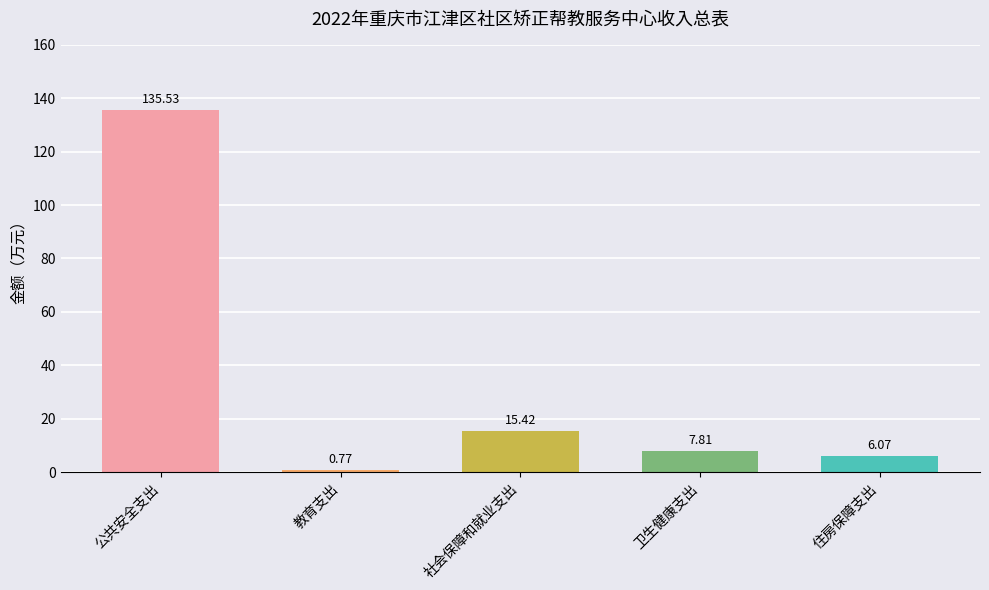

What position from the right is 住房保障支出?

1